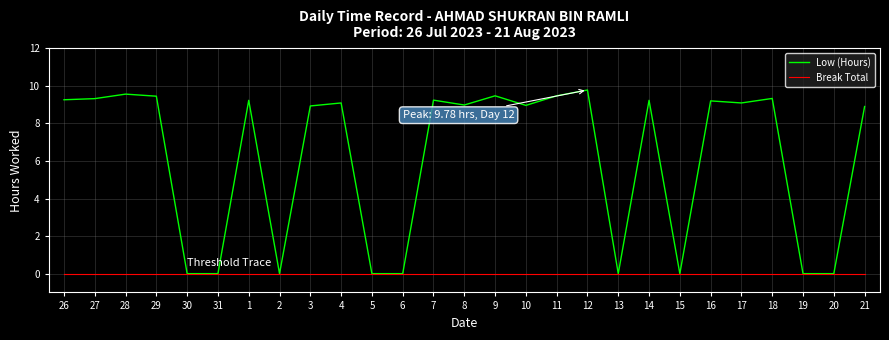

What is the maximum value shown in the chart?

9.8